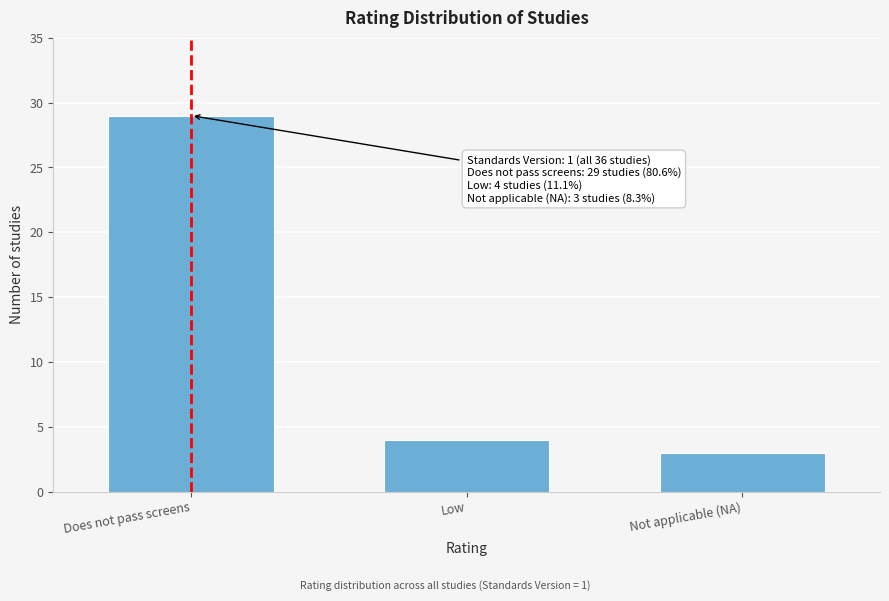

Reading left to right, what are all the values shown in this chart?

29	4	3